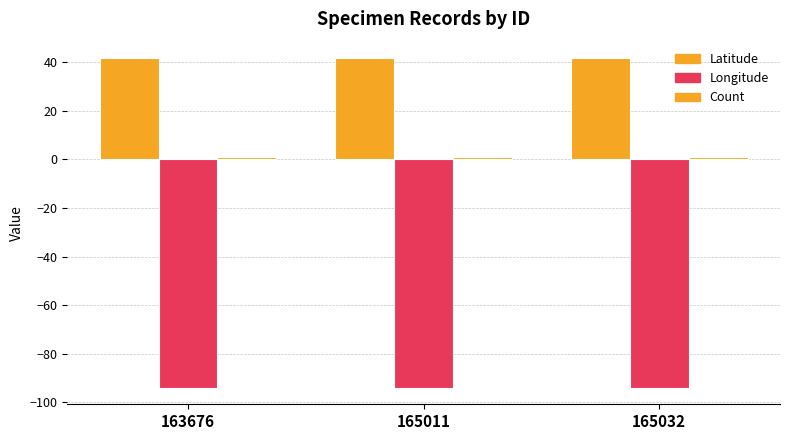

Reading right to left, what are all the values shown in this chart?

Latitude: 165032=41.6	165011=41.6	163676=41.6
Longitude: 165032=-94.0	165011=-94.0	163676=-94.0
Count: 165032=1.0	165011=1.0	163676=1.0